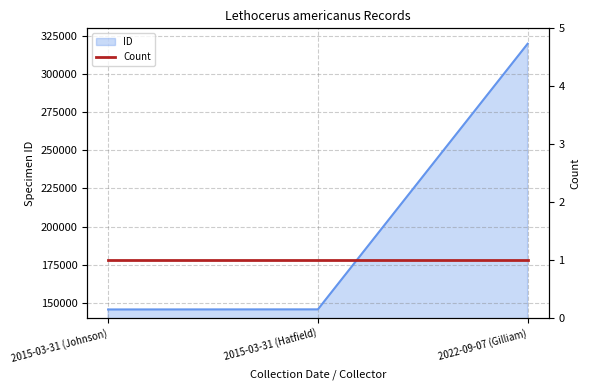

What is the label of the 3rd point from the left?

2022-09-07 (Gilliam)